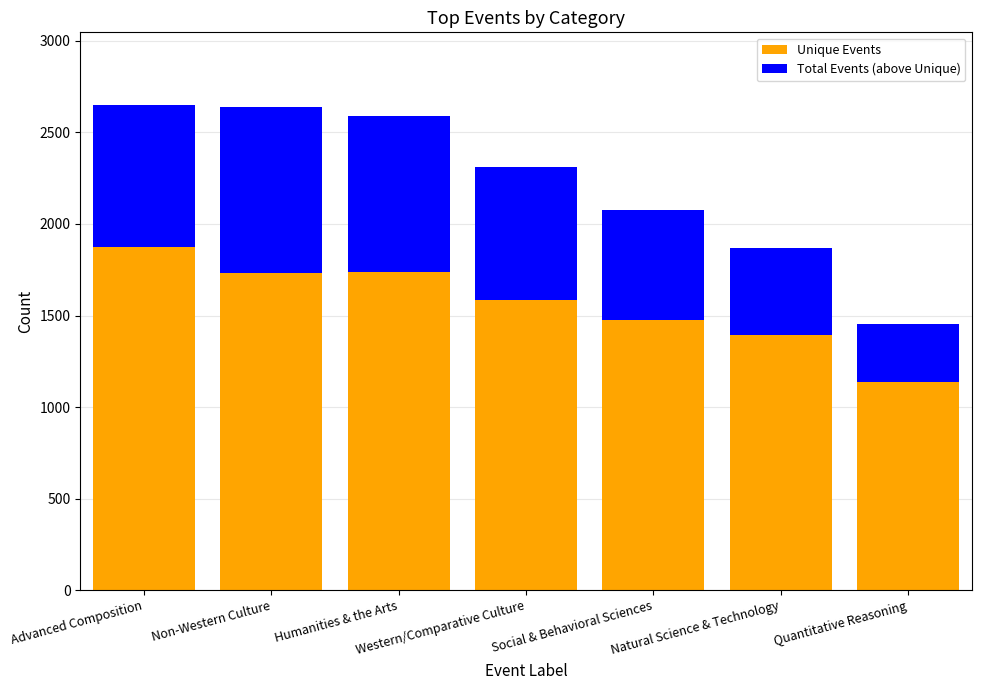

How many data points does each series have?

7